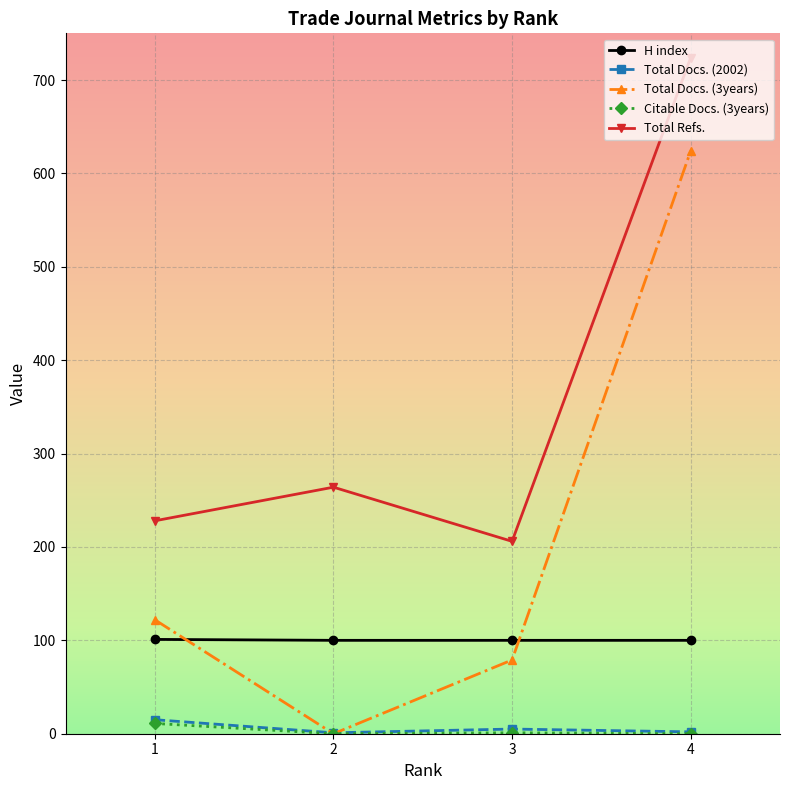

Read the Total Docs. (3years) value at 4, to the nearest 10.

620